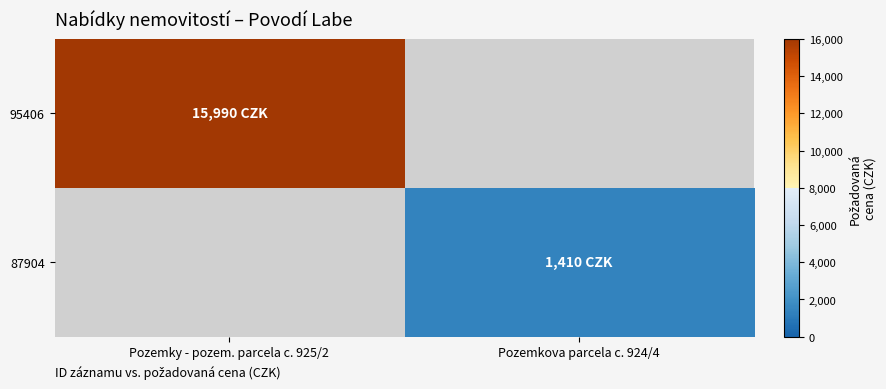

Read the 87904 value at Pozemkova parcela c. 924/4.

1410.0